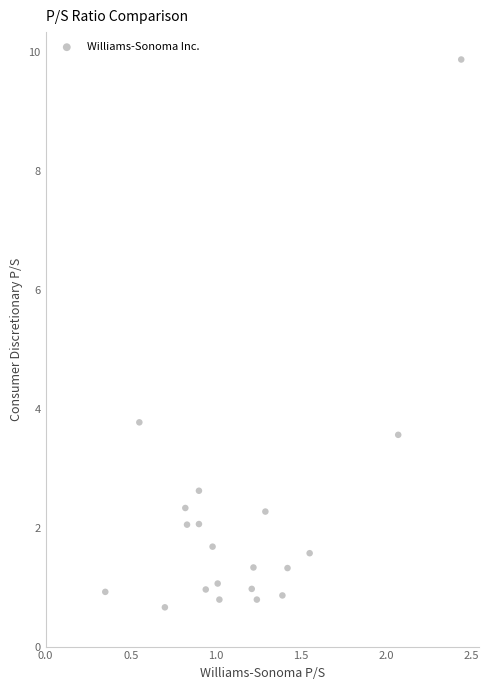

What is the range of X values (max minus min)?

2.1